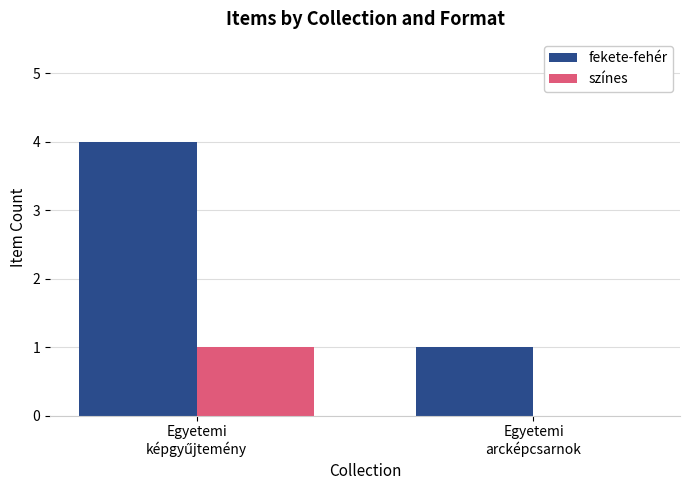

Are the bars horizontal?

No